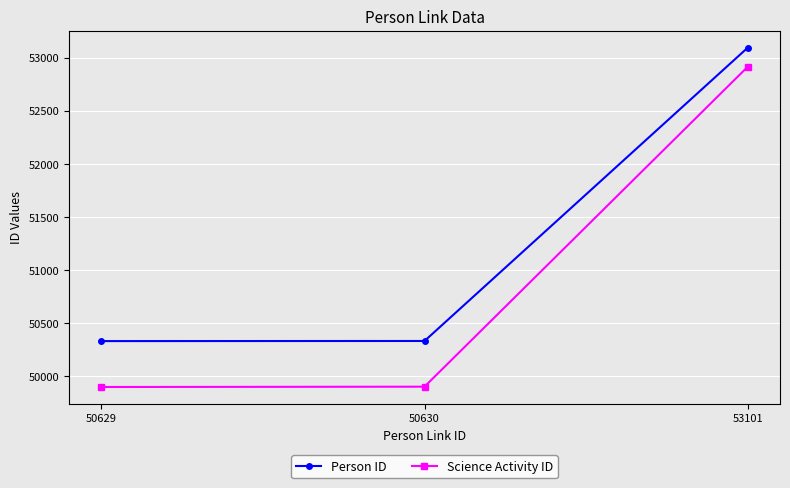

At how many categories does at least one series exceed 50520?

1